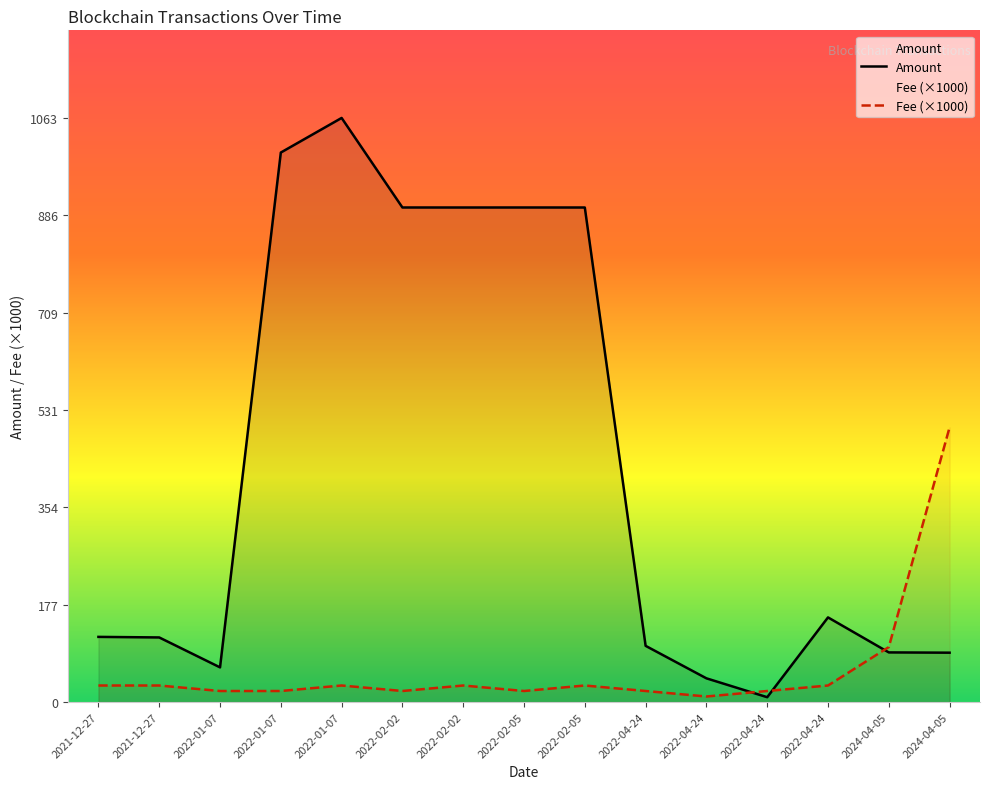

How many lines are shown in the chart?

2